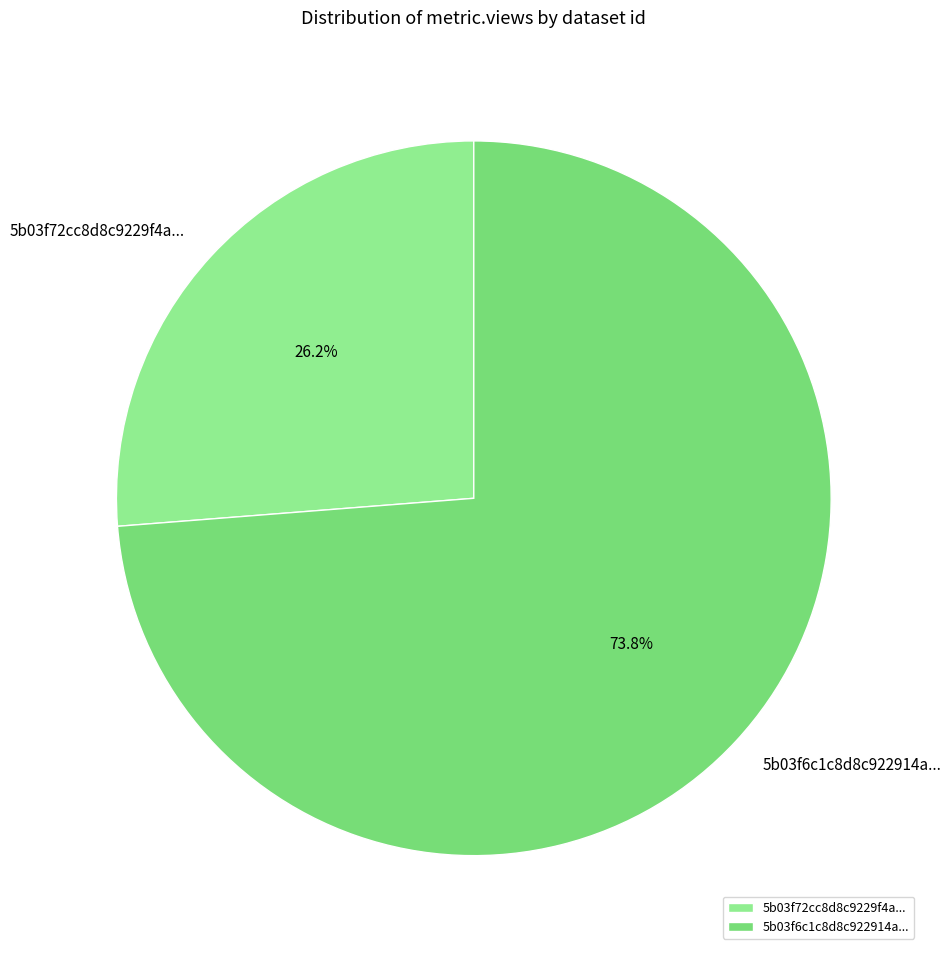

Which category has the smallest portion of the pie?

5b03f72cc8d8c9229f4a...